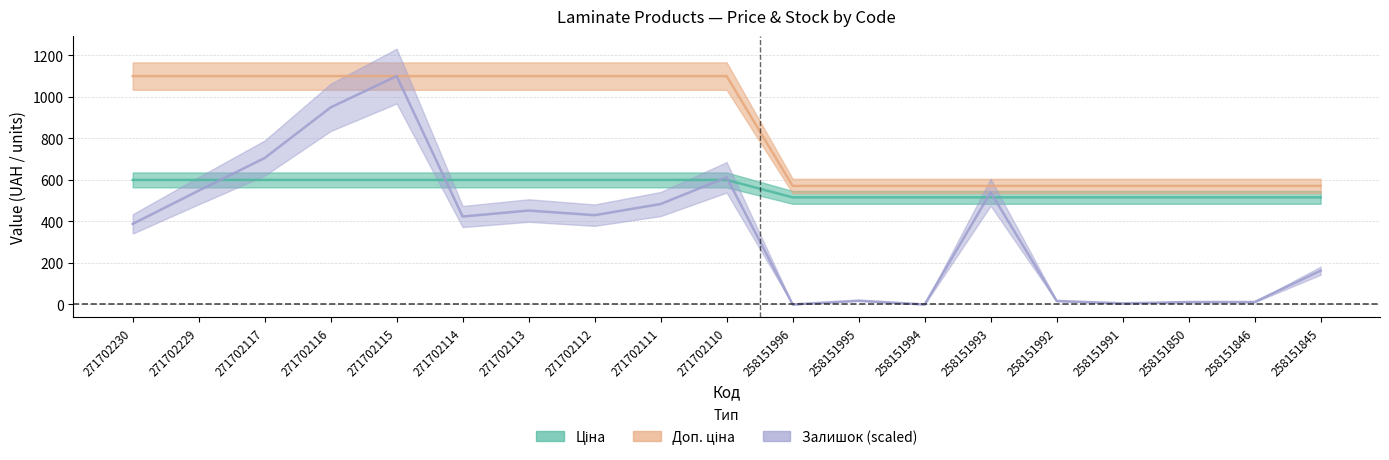

Which has a higher value, 271702112 or 271702117?

271702112